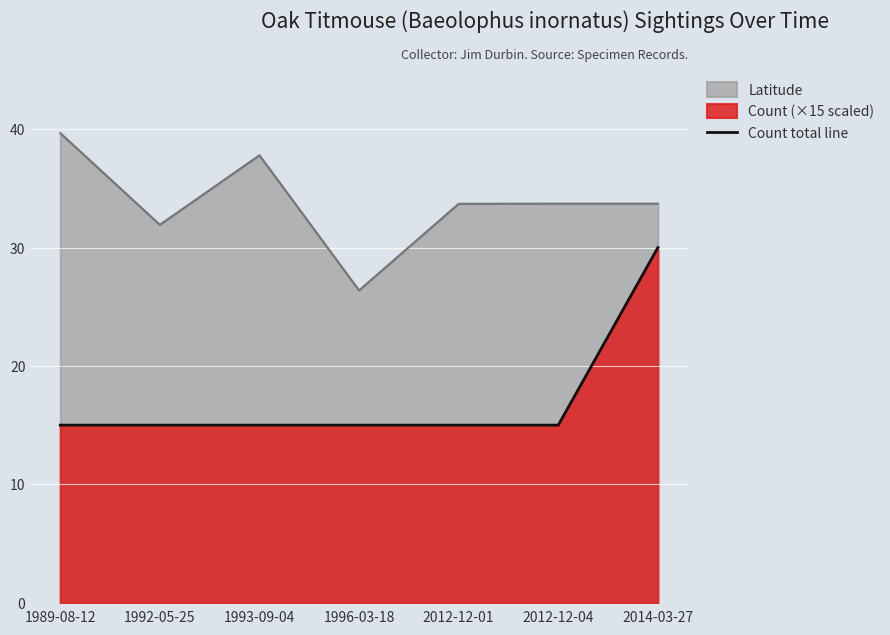

At which label is the value closest to 22?

1989-08-12